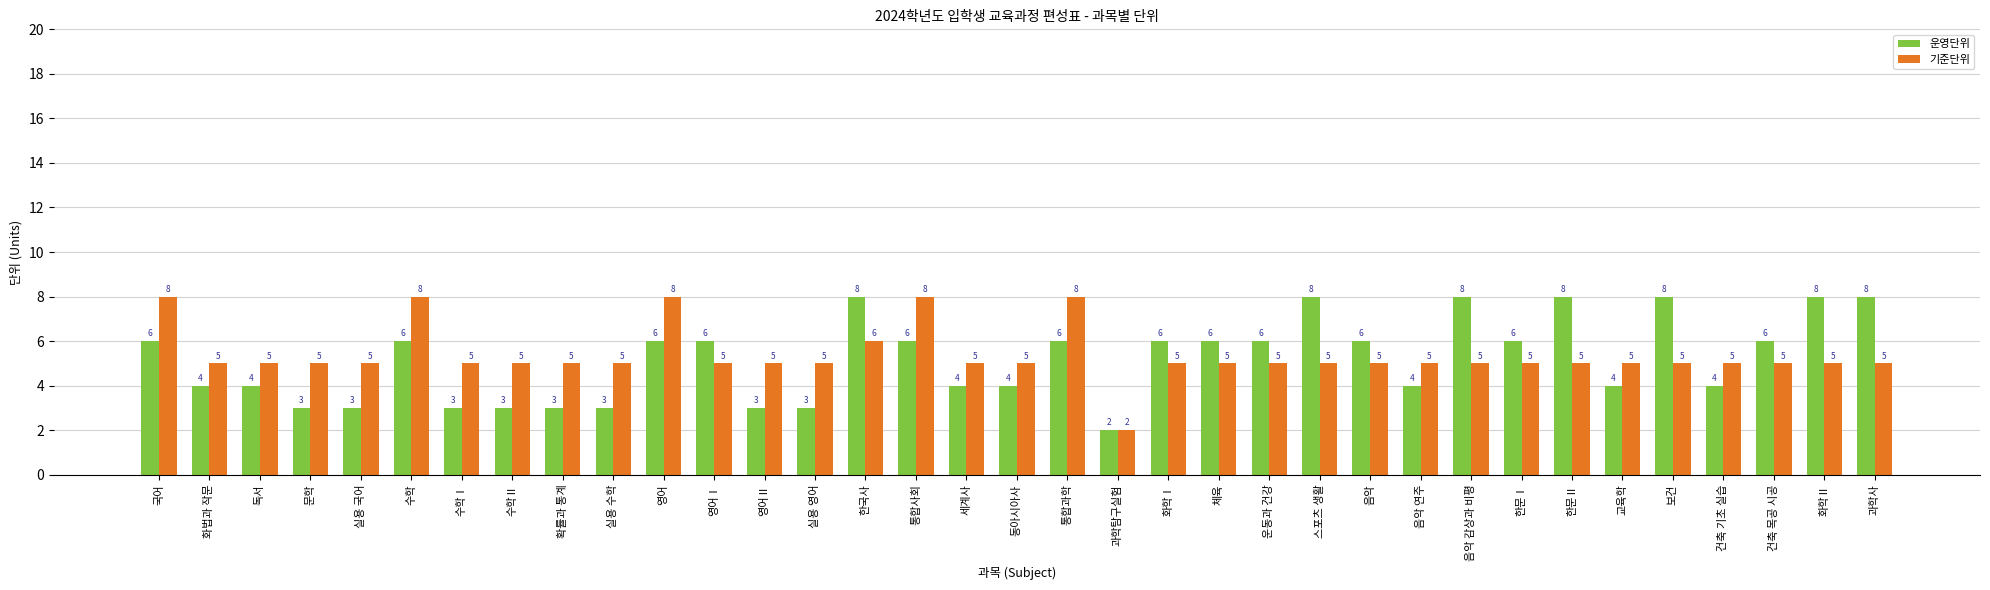

What is the difference between the highest and lowest values at 음악 연주?

1